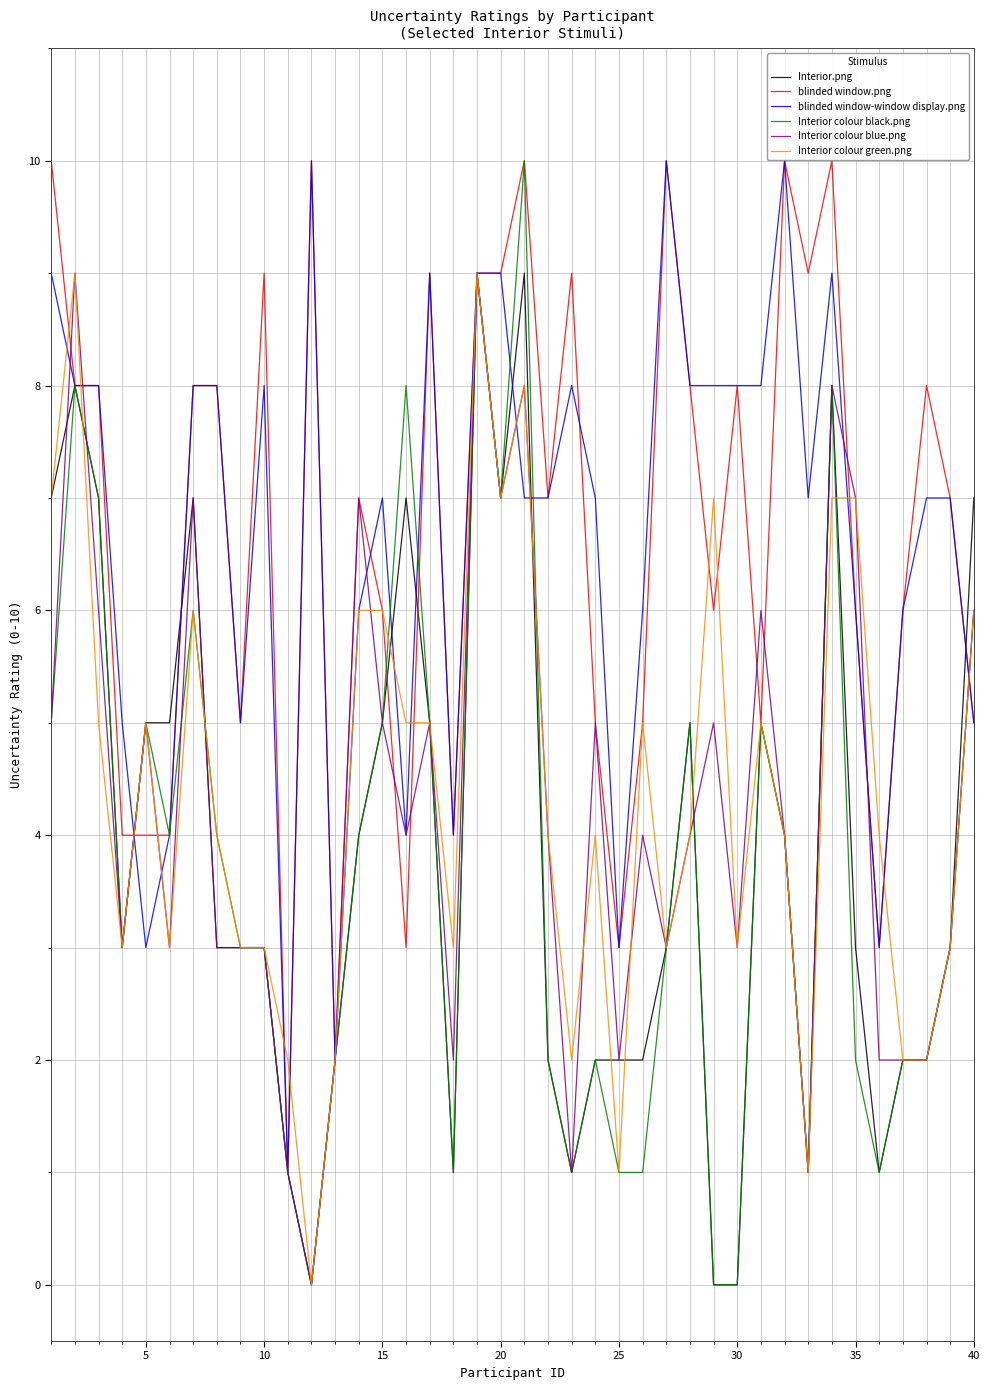

Count the blinded window-window display.png values in the range 5 to 8.

24